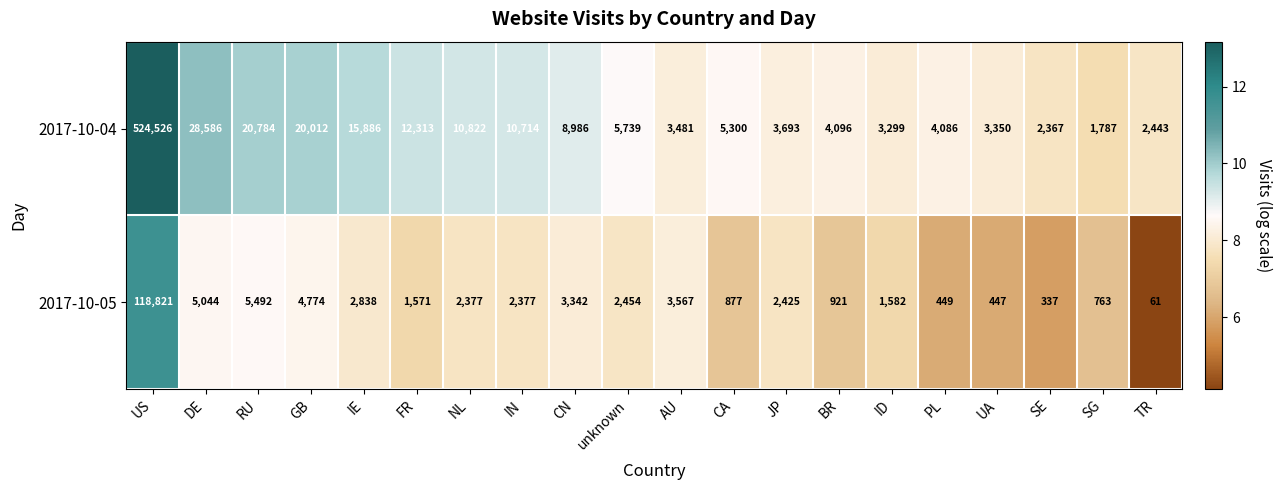

Between RU and PL, which series saw the biggest shift?

2017-10-04